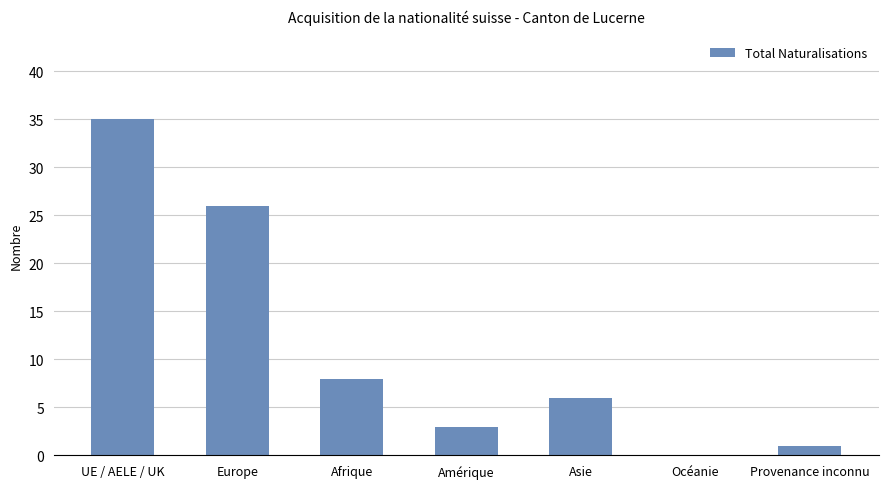

Is it true that the value at Europe is 43?

False